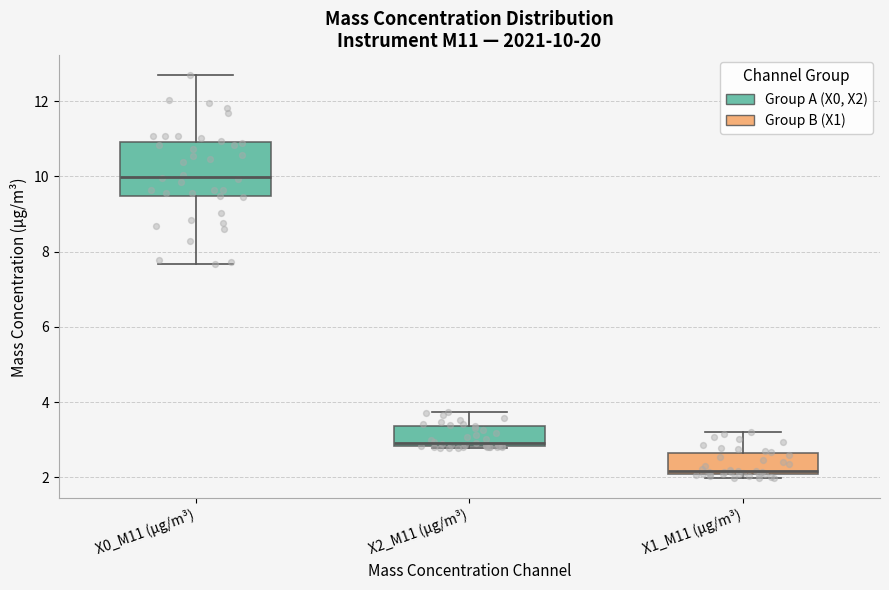

Comparing the boxes themselves (not the whiskers), which one is the tallest?

X0_M11 (μg/m³)